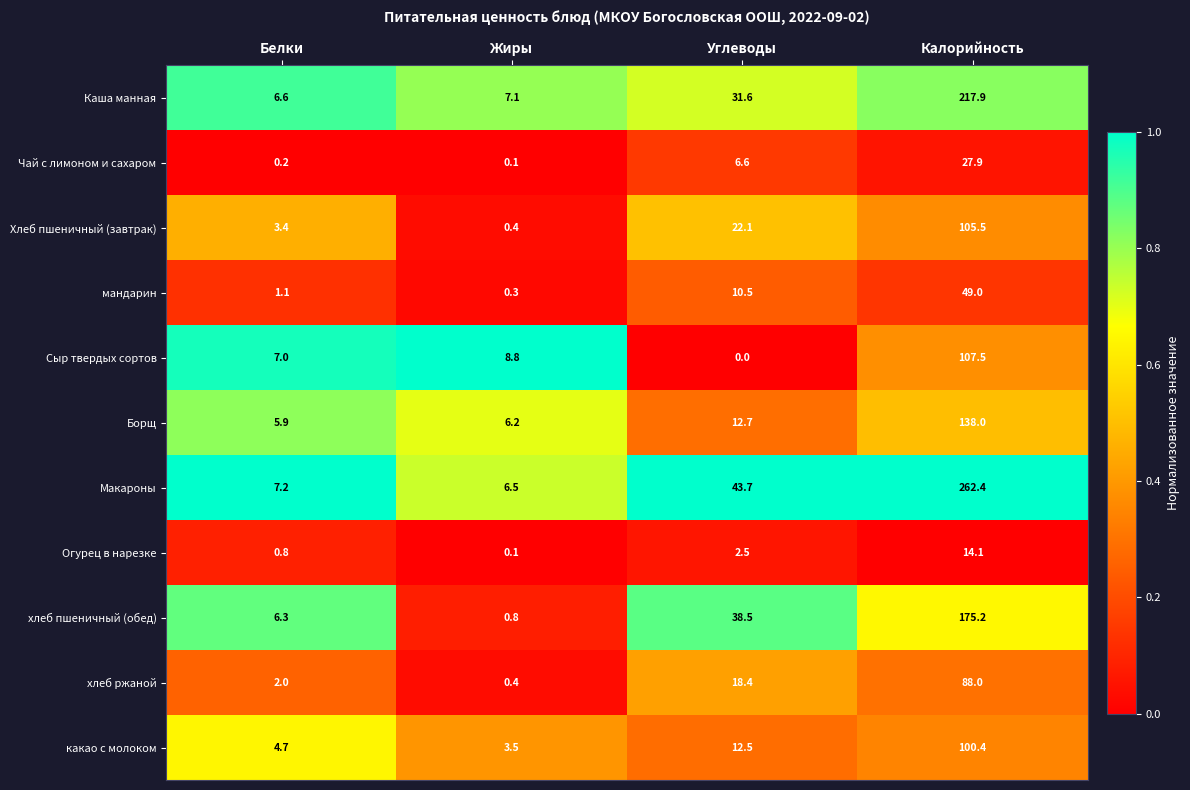

The Борщ series shows 4.1 at Жиры. True or false?

False